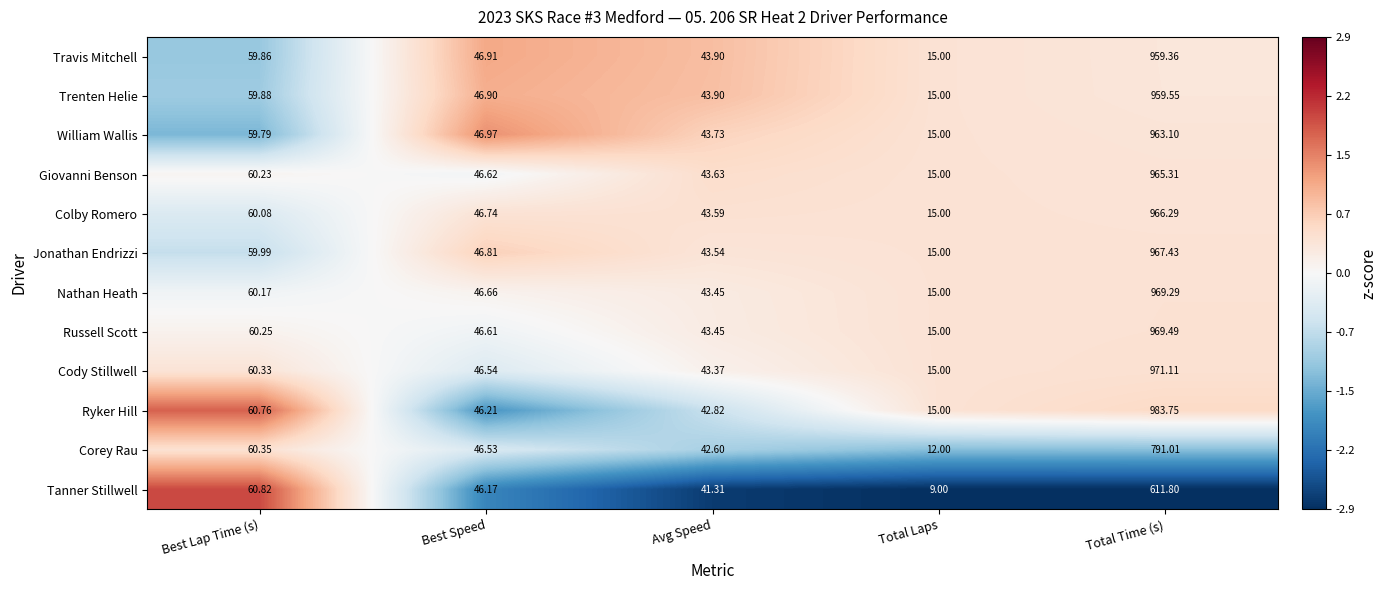

Which series has the largest total across all categories?

Ryker Hill